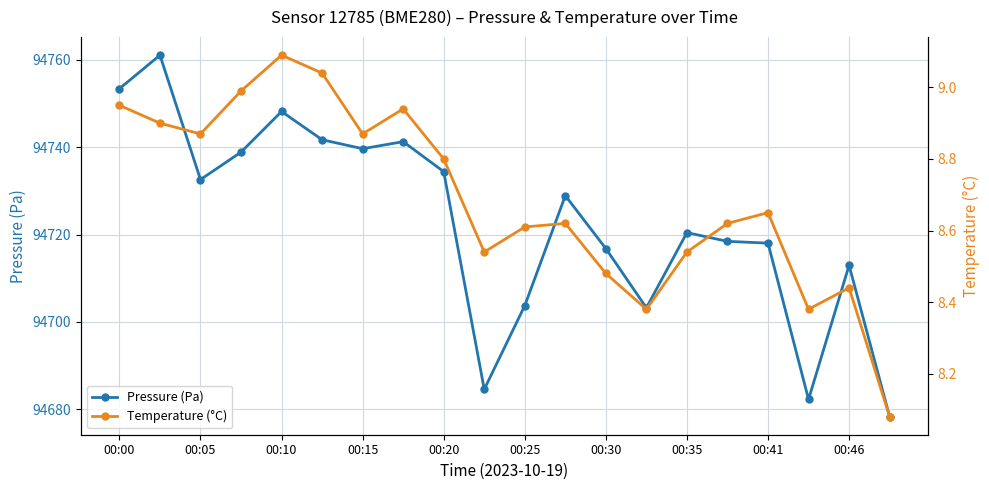

How many data points in Pressure (Pa) are above 94728?

10